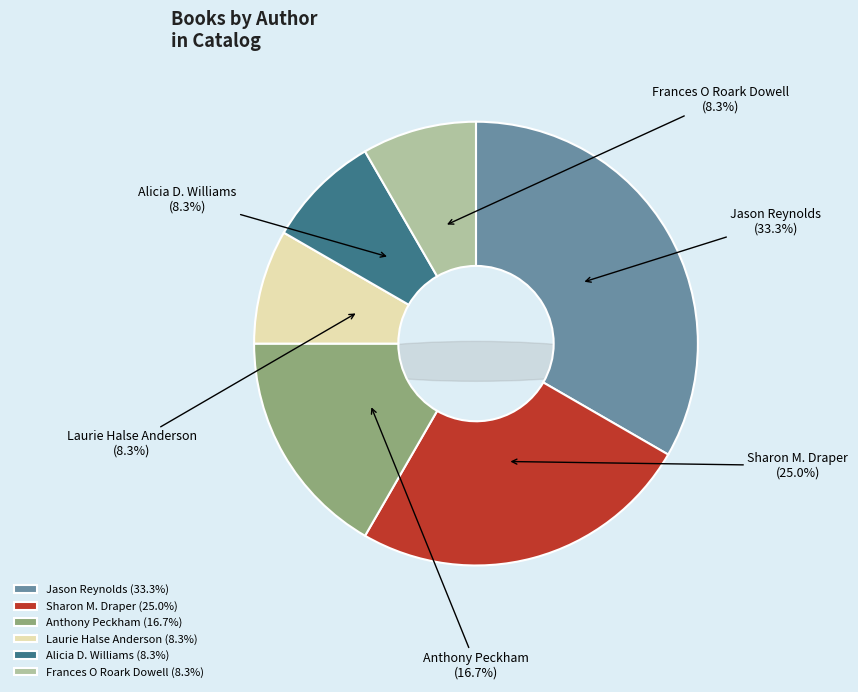

How much of the chart is everything except Anthony Peckham?

83.3%